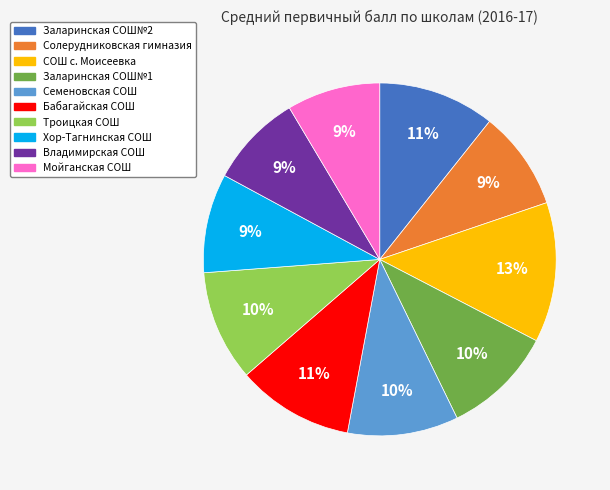

Is there a majority slice in this chart?

No